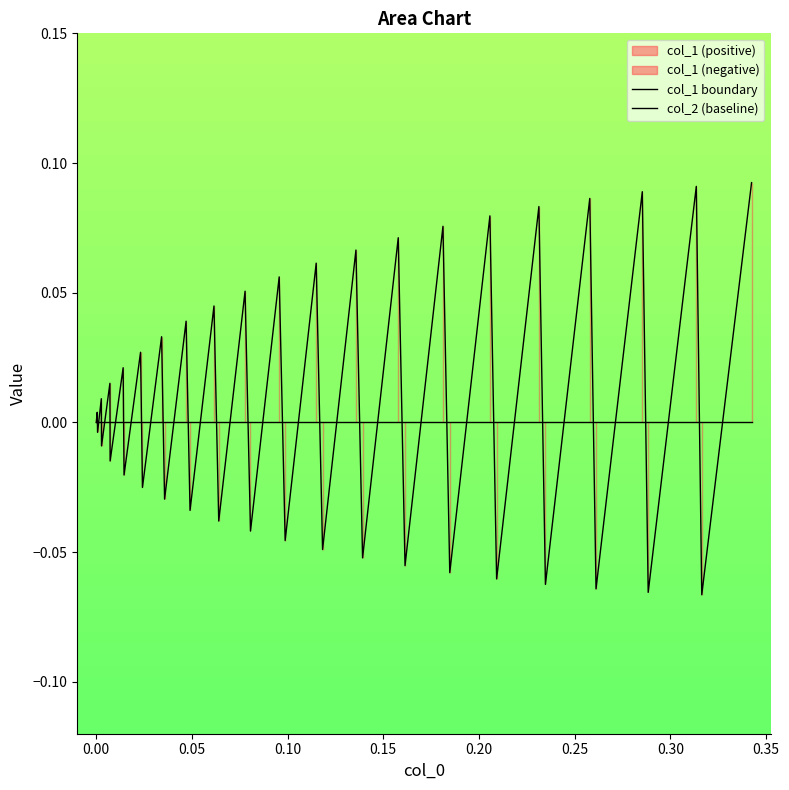

Is the value of col_1 boundary at 37 greater than the value of col_2 (baseline) at 21?

Yes